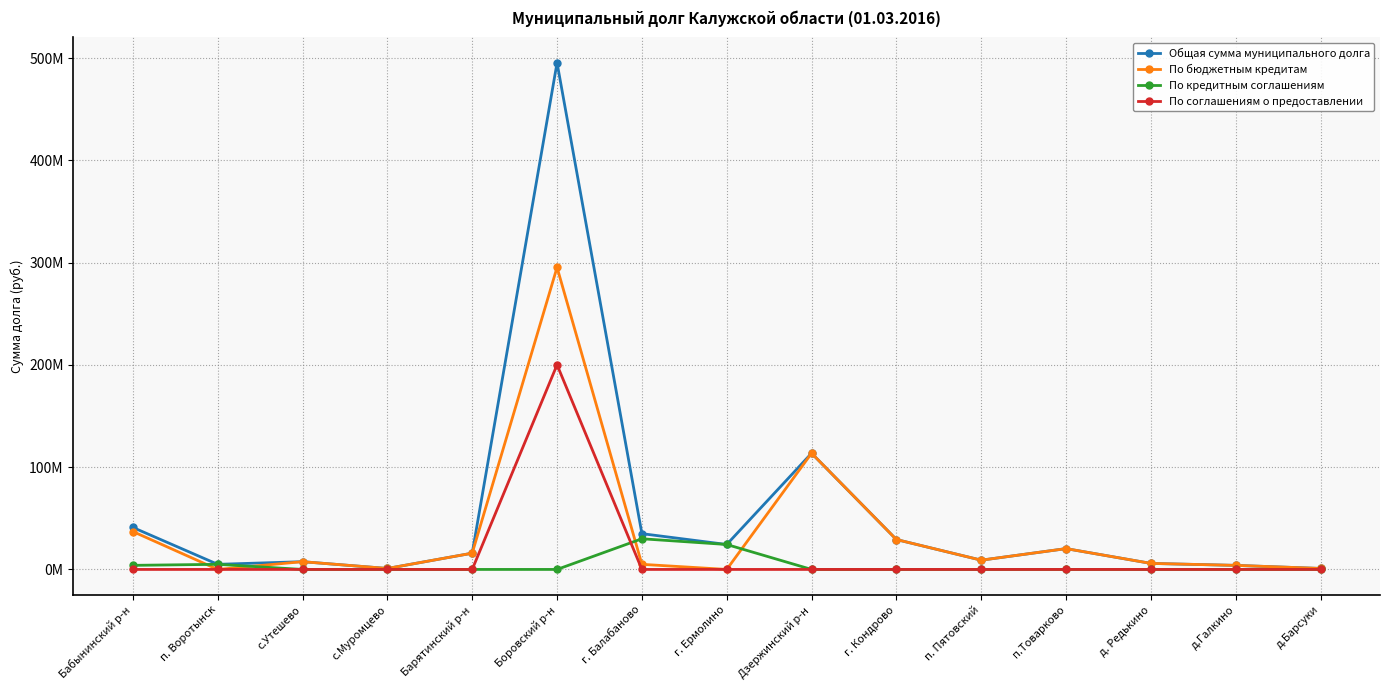

What are all the series names shown in the legend?

Общая сумма муниципального долга, По бюджетным кредитам, По кредитным соглашениям, По соглашениям о предоставлении